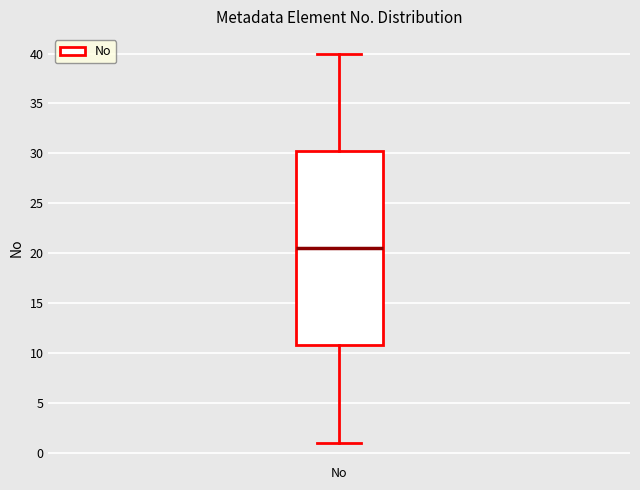

Read this box plot against the y-axis: the position of the median line, the range covered by the box, and the ends of both whiskers. The values are not printed on the chart, so give them approximately, as read against the axis.

median 20.5, box 11.0 to 30.5, whiskers 1.0 to 40.0